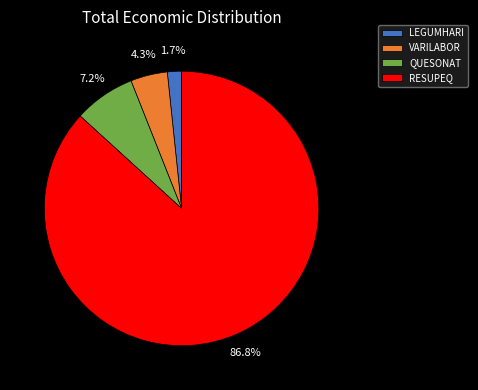

The LEGUMHARI slice represents 2% of the pie. True or false?

True